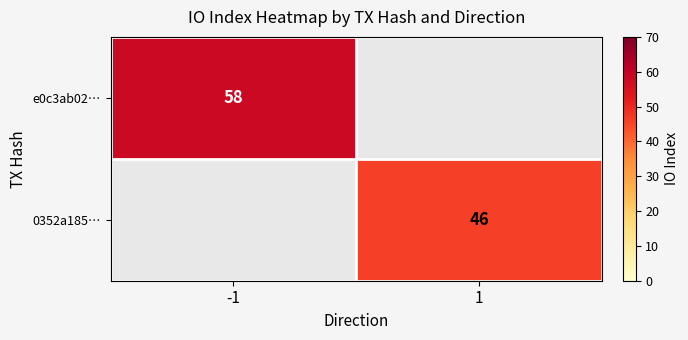

Is it true that 0352a185… equals 46 at 1?

True